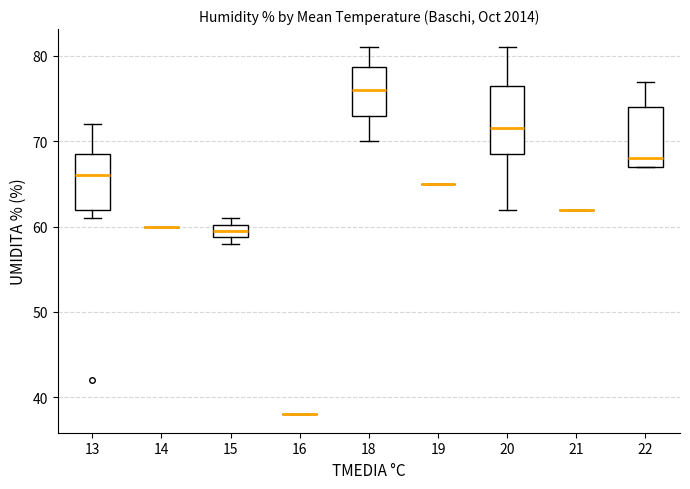

Reading left to right, read every box against the y-axis: the position of its median line, the range the box covers, and the ends of its whiskers. The values are not printed on the chart, so give them approximately, as read against the axis.

13: median 66, box 62 to 69, whiskers 61 to 72
14: box collapsed to a line at 60, whiskers 60 to 60
15: median 60 (inside the box), box 59 to 60, whiskers 58 to 61
16: box collapsed to a line at 38, whiskers 38 to 38
18: median 76, box 73 to 79, whiskers 70 to 81
19: box collapsed to a line at 65, whiskers 65 to 65
20: median 72, box 69 to 77, whiskers 62 to 81
21: box collapsed to a line at 62, whiskers 62 to 62
22: median 68, box 67 to 74, whiskers 67 to 77